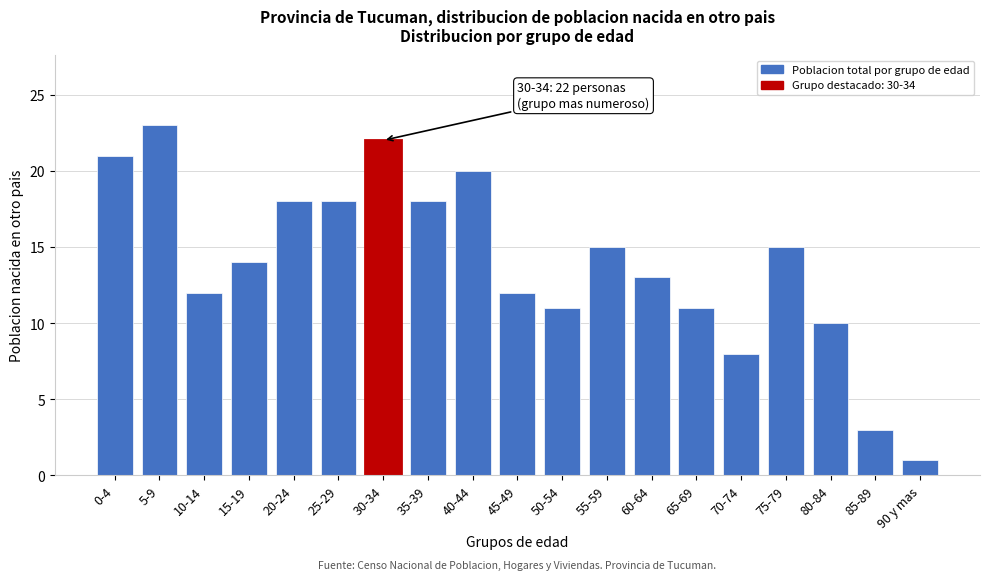

Reading left to right, what are all the values shown in this chart?

21	23	12	14	18	18	22	18	20	12	11	15	13	11	8	15	10	3	1